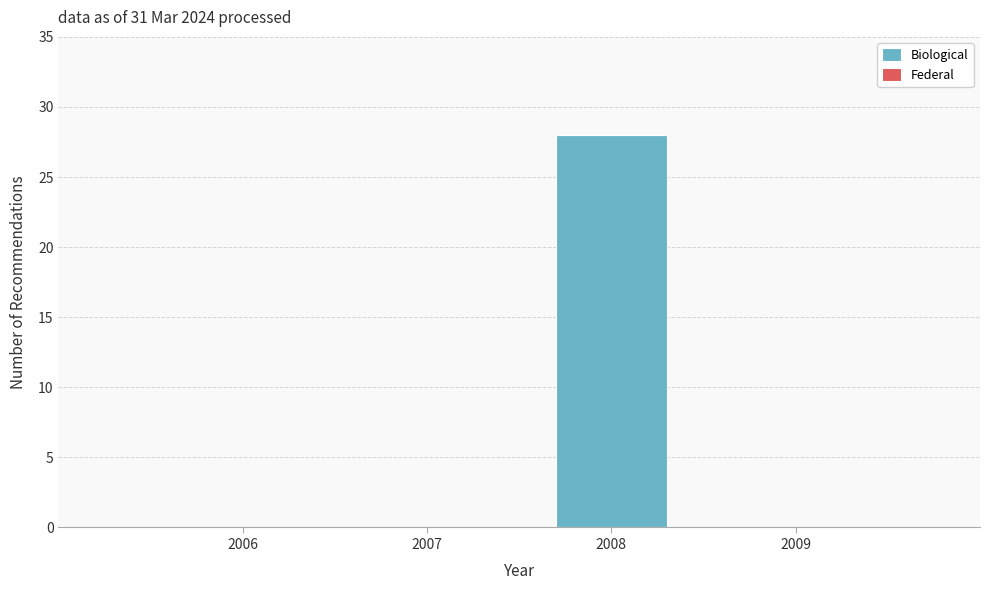

Reading left to right, what are all the values shown in this chart?

2006=0	2007=0	2008=28	2009=0